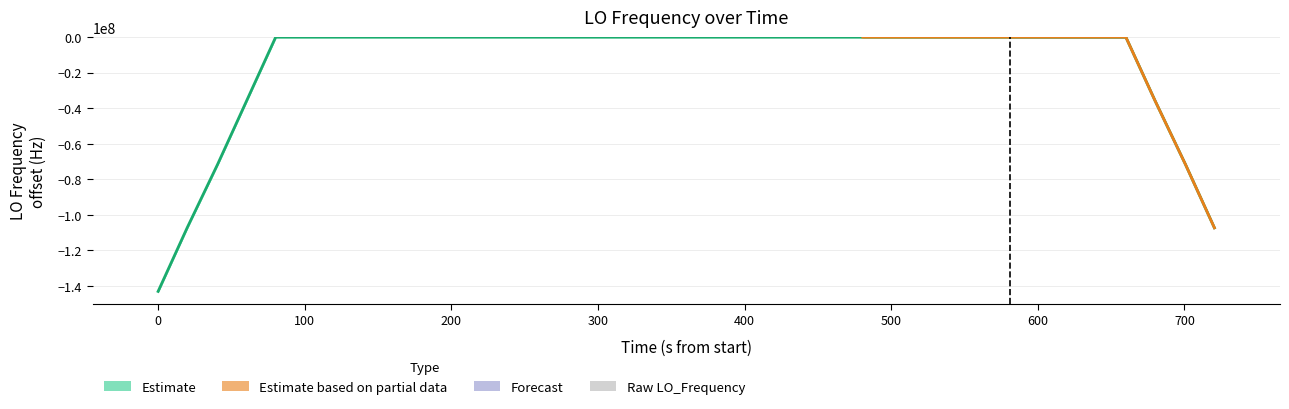

Are the bars grouped side by side (vs. stacked)?

No